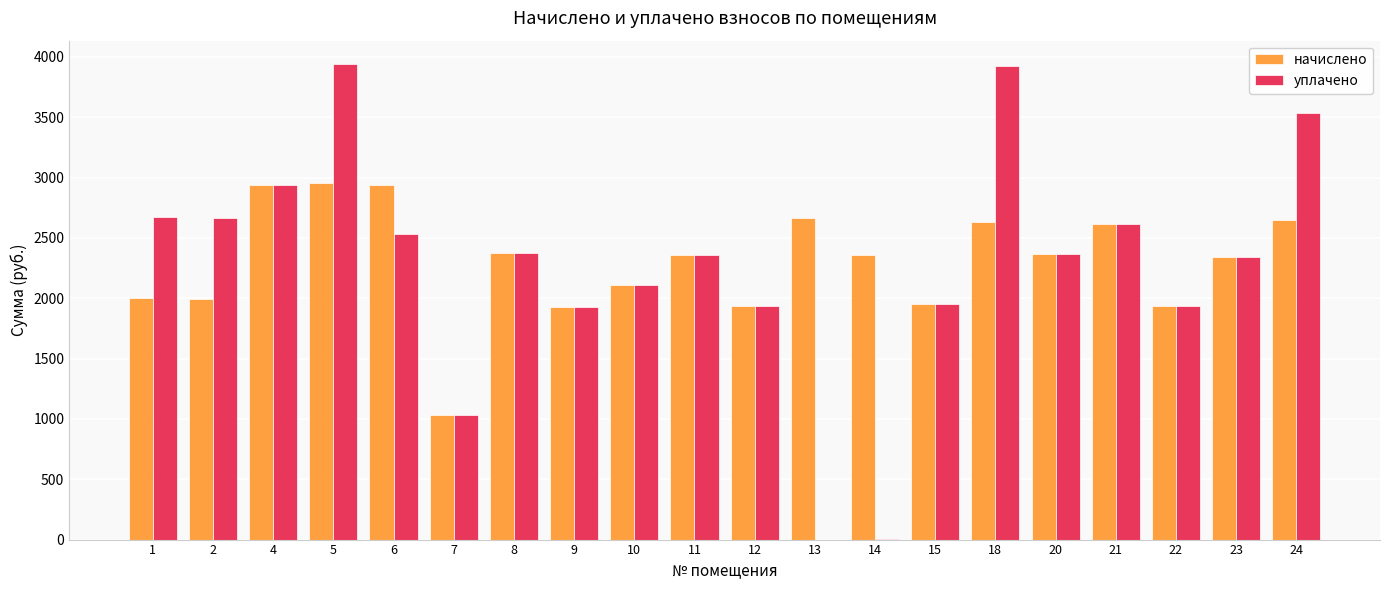

What is the approximate value of уплачено at 8?

2374.4